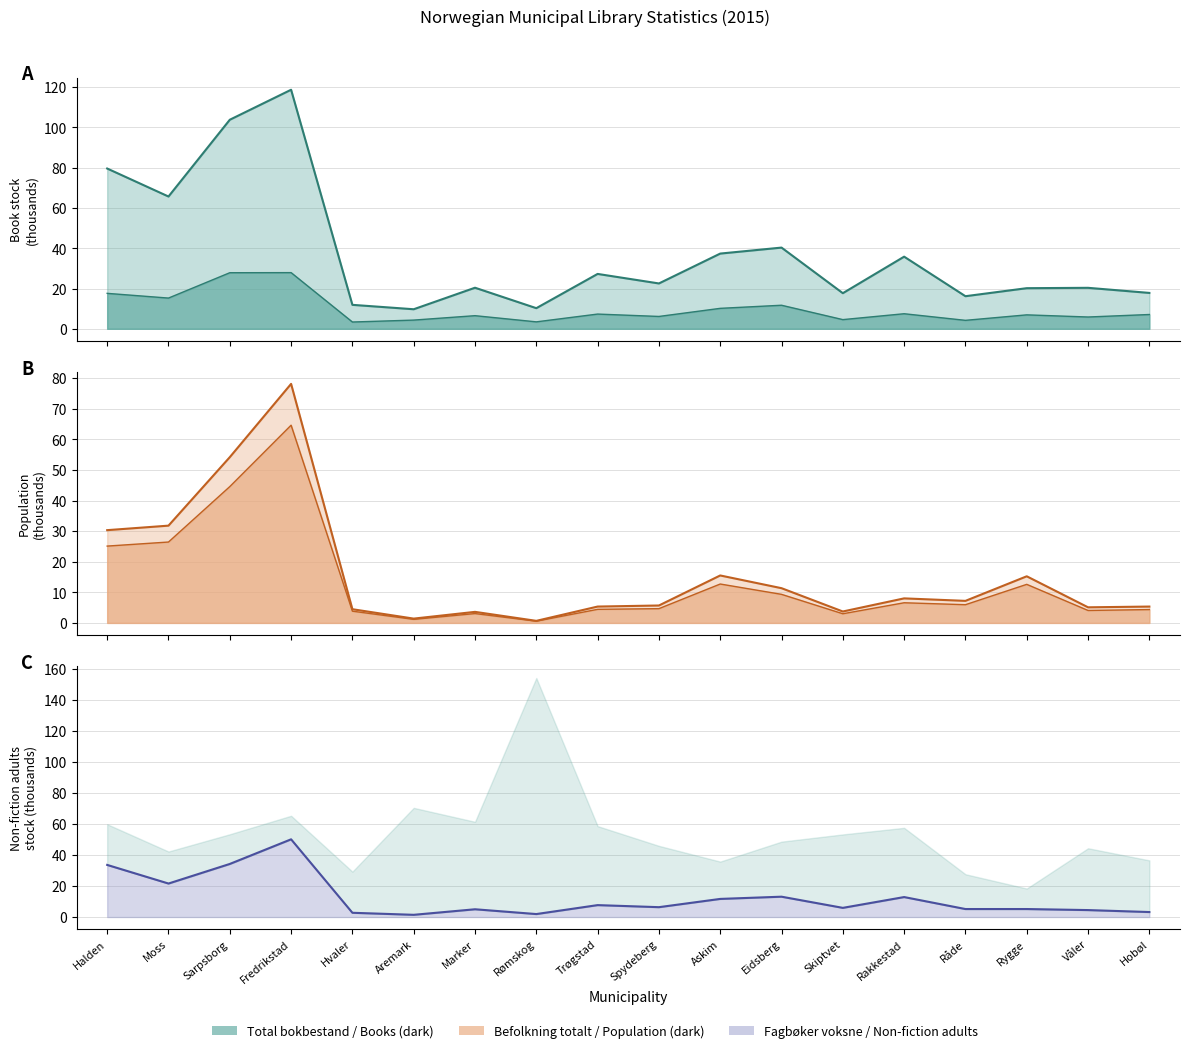

How many interior local peaks does the Befolkning totalt series have?

5